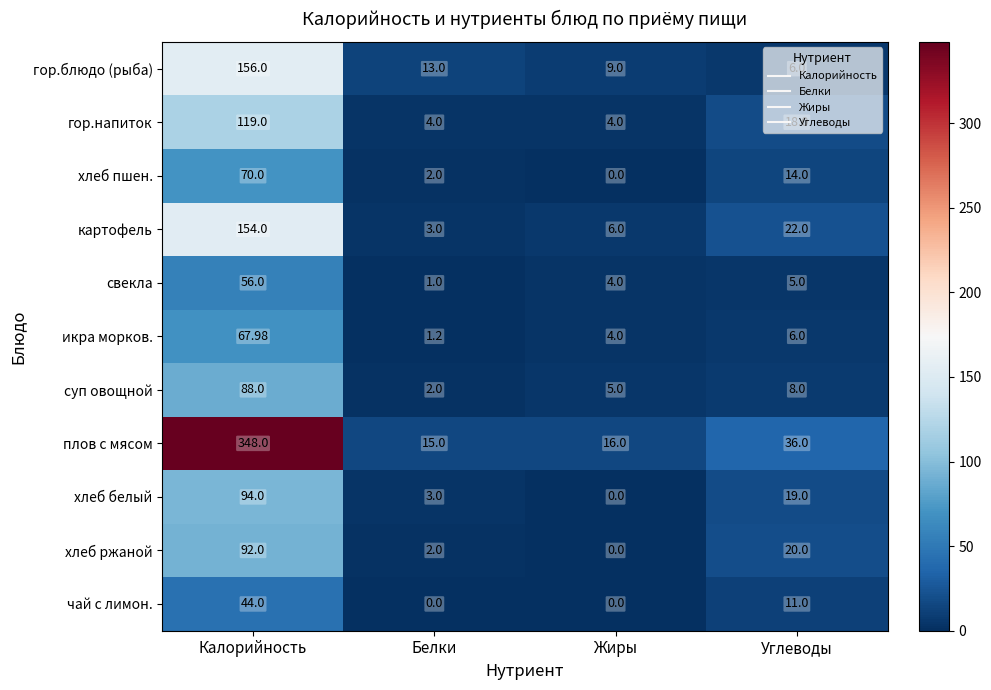

At which label does плов с мясом reach its peak?

Калорийность